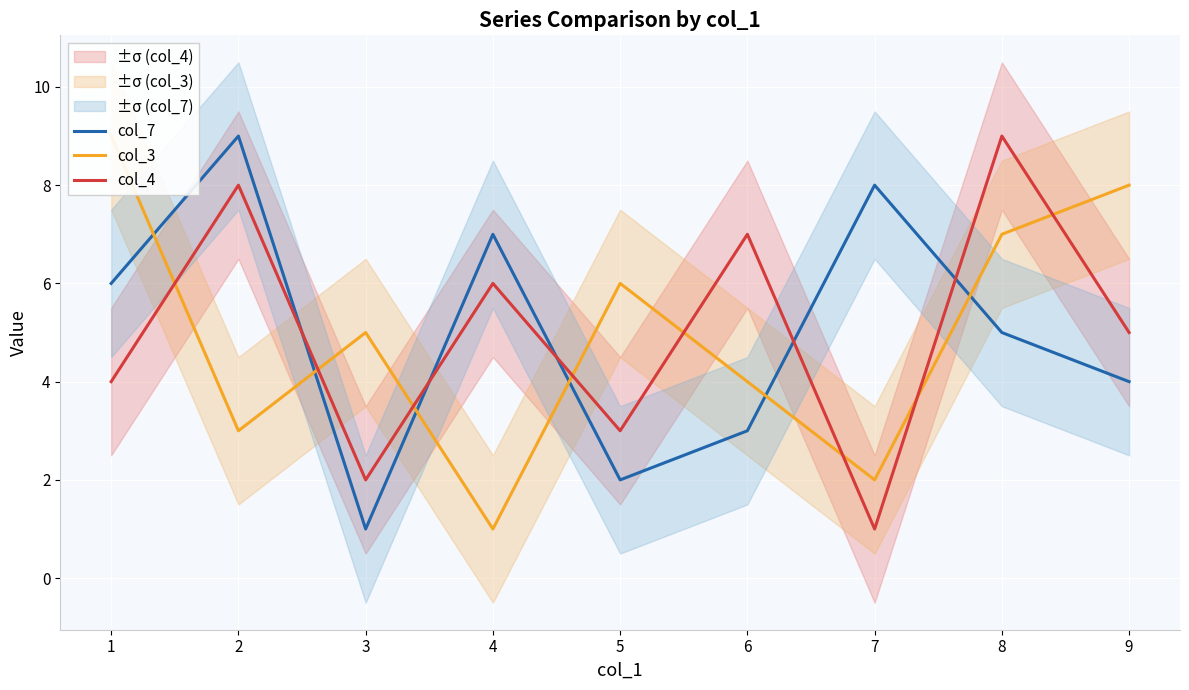

Rank the categories by col_4 value from highest to lowest.

8, 2, 6, 4, 9, 1, 5, 3, 7